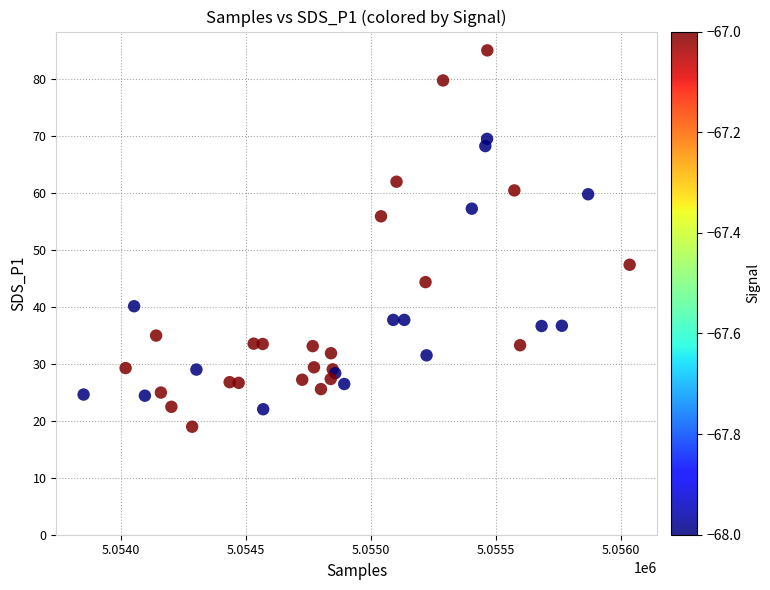

What Y value in the scatter plot is closest to 51?

47.4